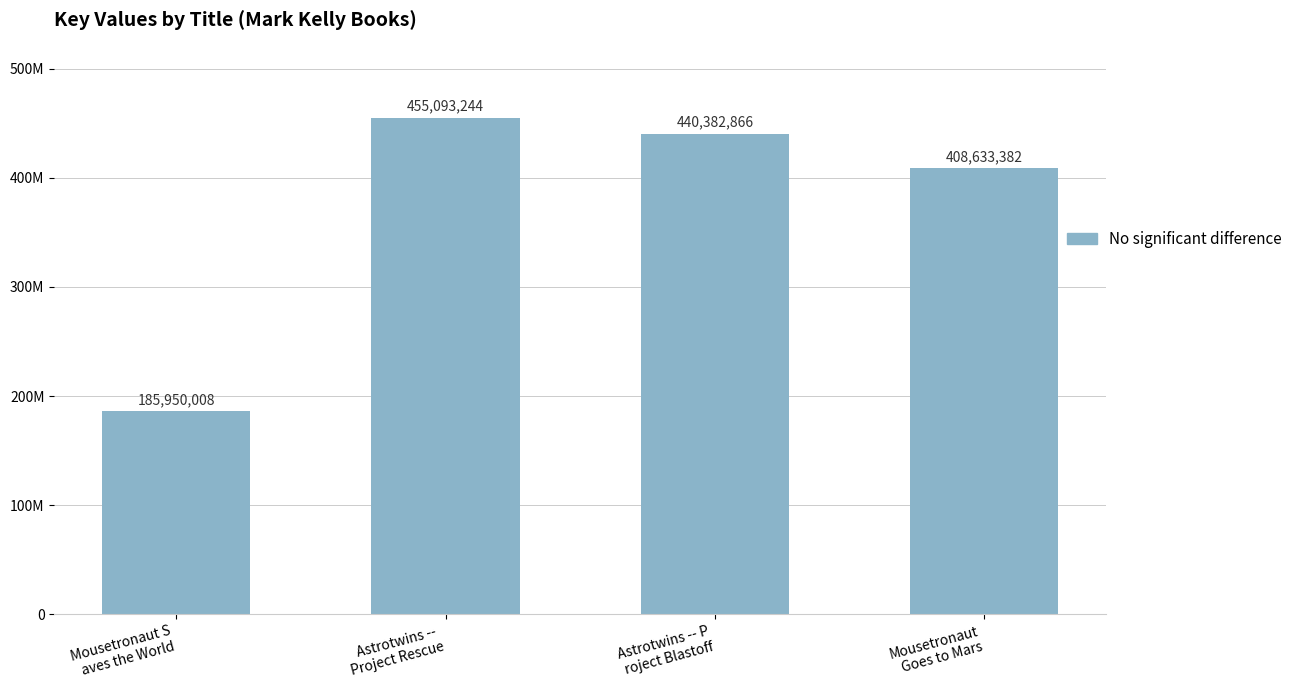

Reading left to right, transcribe all the data shown in this chart.

Mousetronaut S
aves the World=185950008	Astrotwins -- 
Project Rescue=455093244	Astrotwins -- P
roject Blastoff=440382866	Mousetronaut
Goes to Mars=408633382